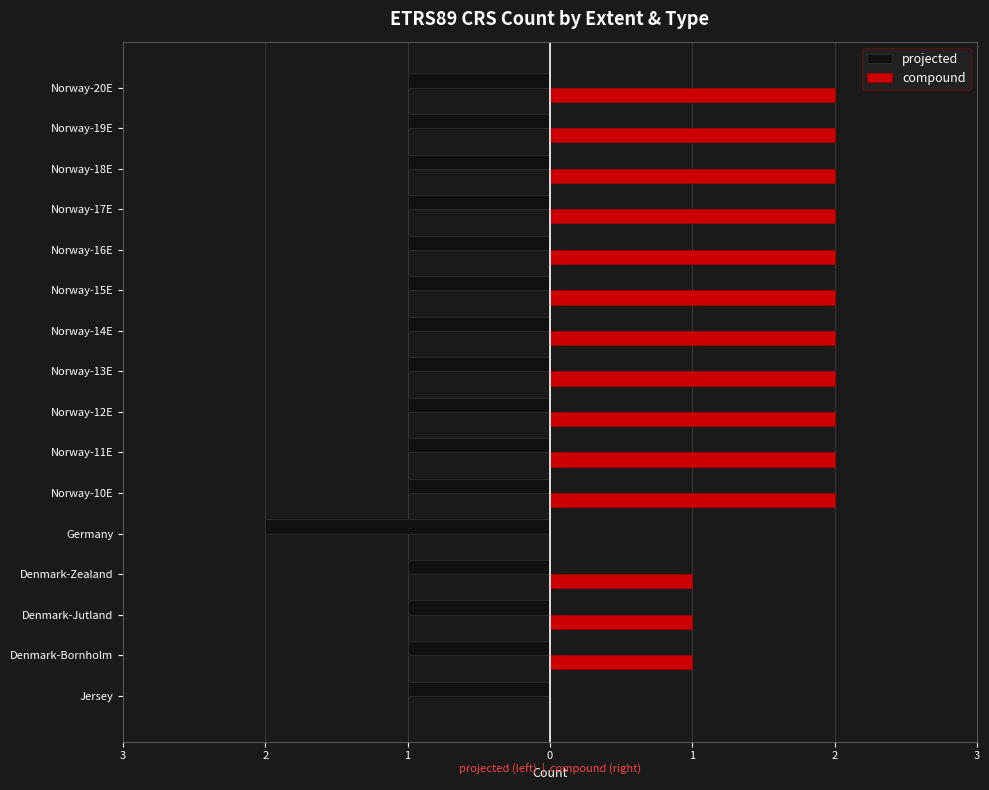

What are all the series names shown in the legend?

projected, compound